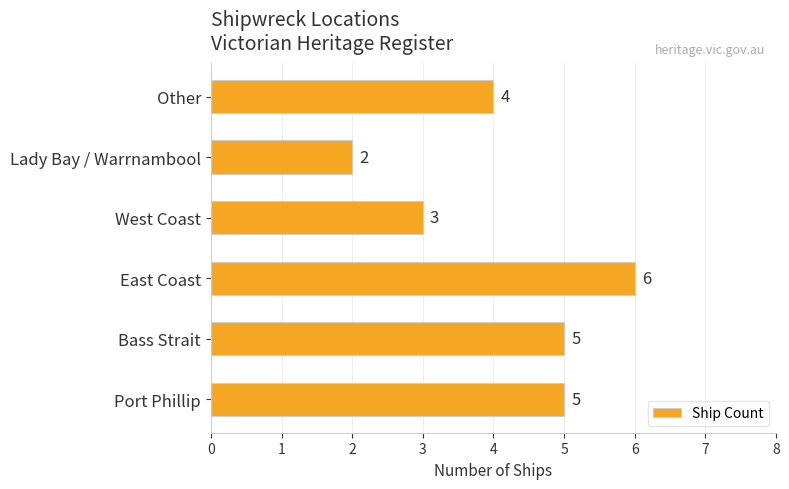

How many bars are there in total?

6